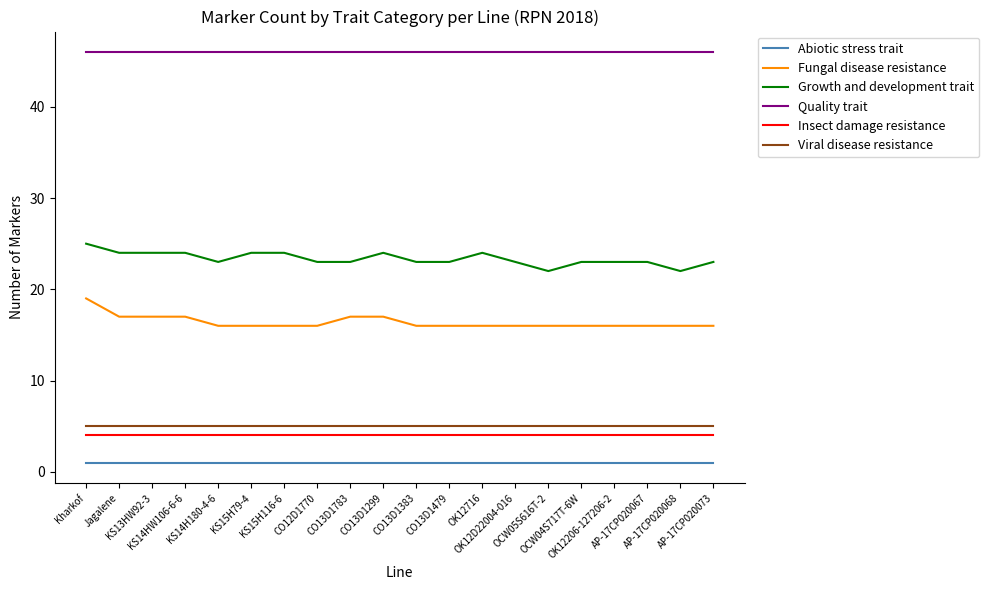

How many lines are shown in the chart?

6